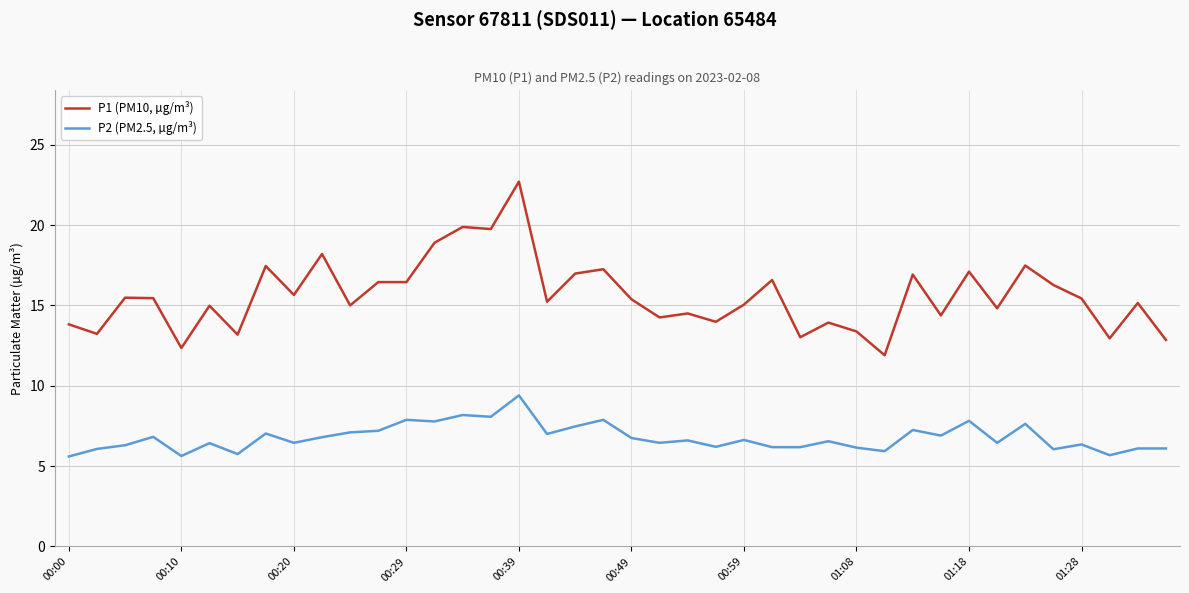

Which series has the largest range (max minus min)?

P1 (PM10, µg/m³)